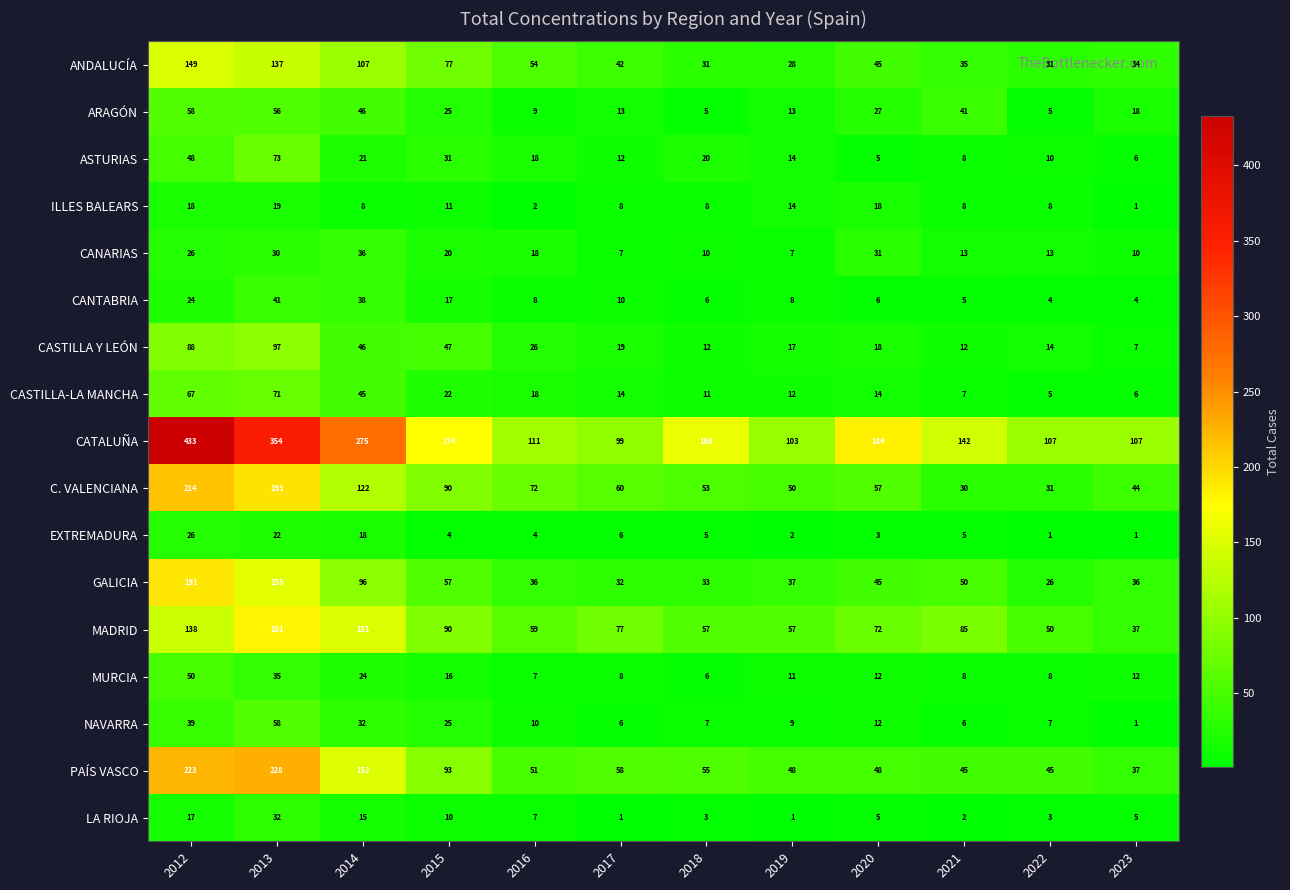

What is the highest value of the CANTABRIA series?

41